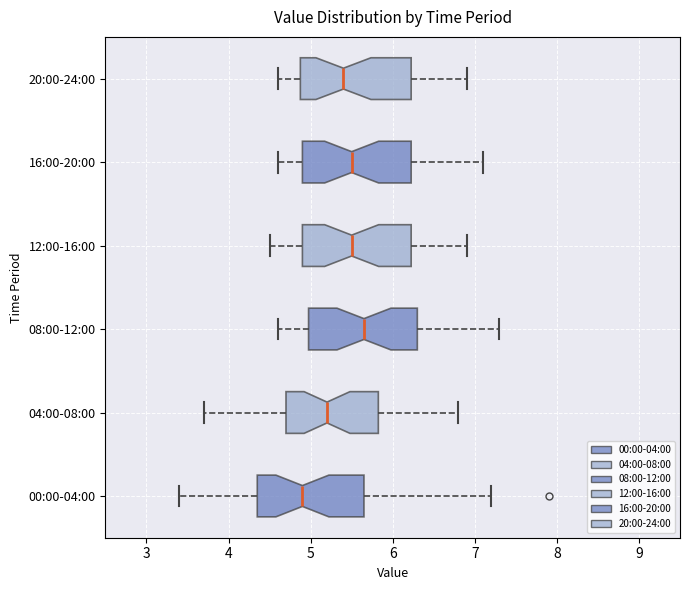

Where is the right edge of the box for 04:00-08:00 on the x-axis? The values are not printed on the chart, so give them approximately, as read against the axis.

5.8